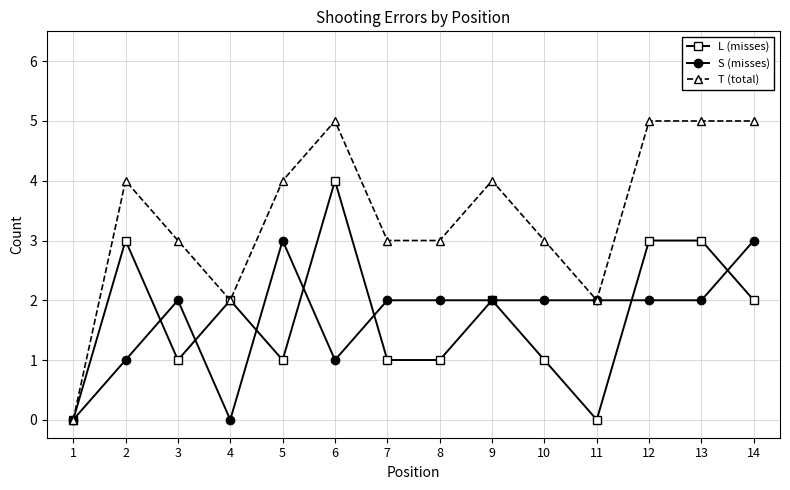

What is the average value of the L (misses) series?

2